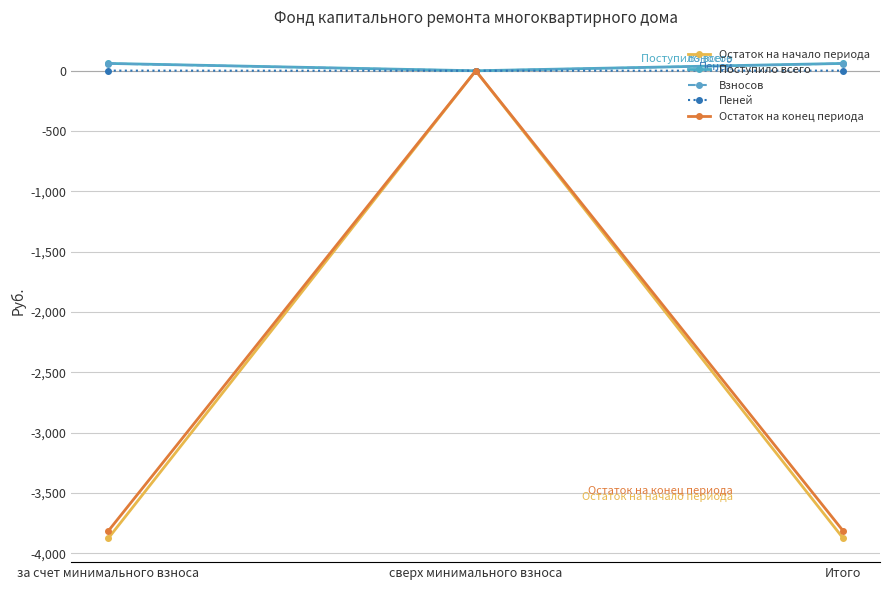

Is the value of Остаток на начало периода at за счет минимального взноса greater than the value of Пеней at Итого?

No